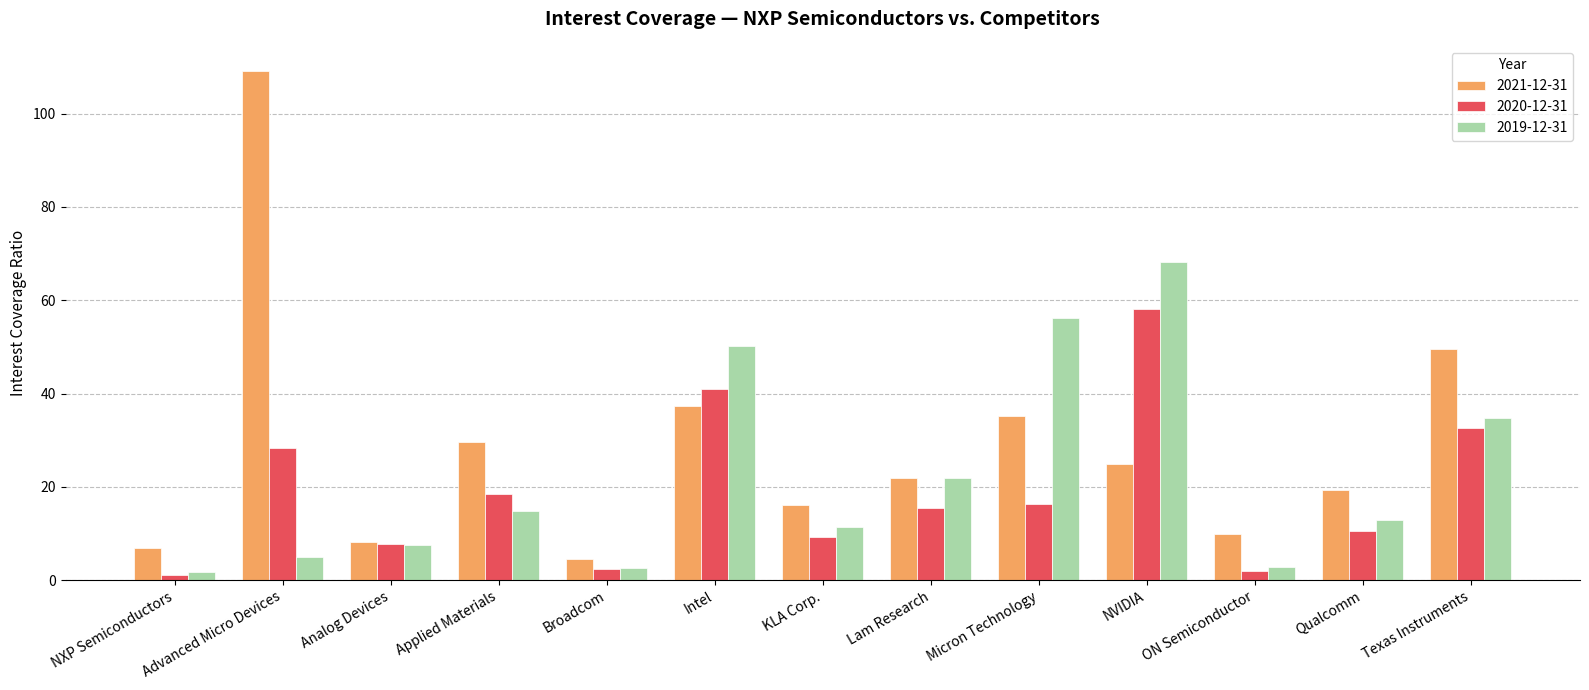

Is it true that 2021-12-31 equals 6.9 at NXP Semiconductors?

True